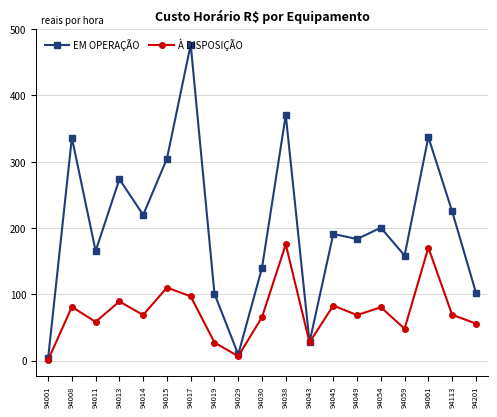

Which category has the lowest value across all series?

94001